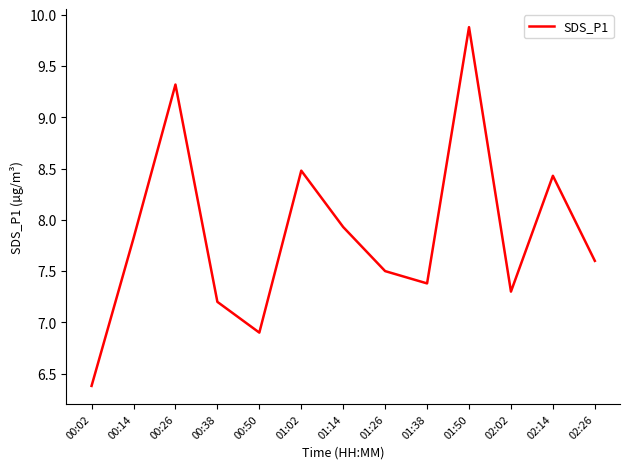

Reading right to left, list all the values displayed in this chart.

7.6	8.4	7.3	9.9	7.4	7.5	7.9	8.5	6.9	7.2	9.3	7.8	6.4